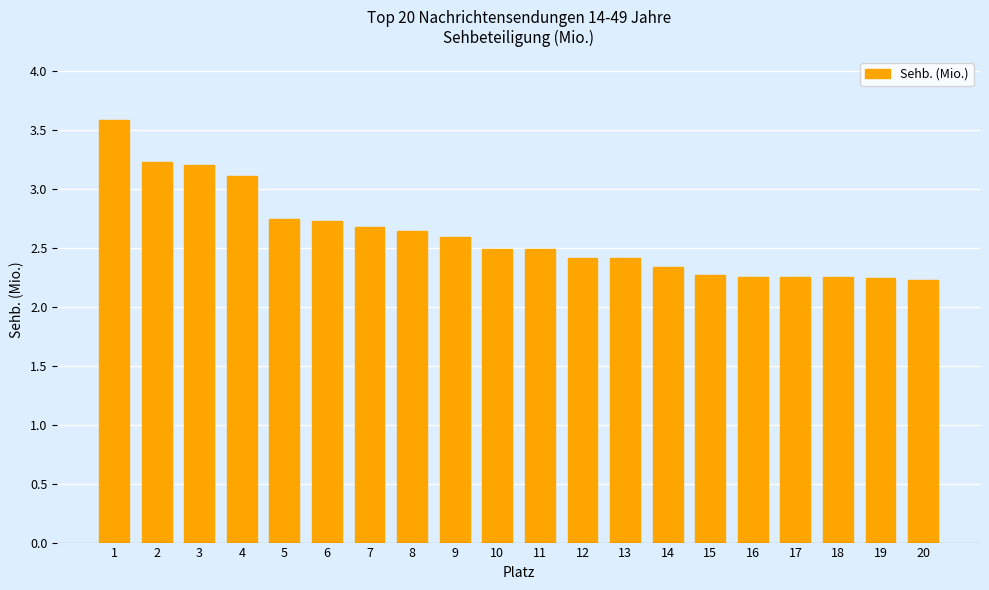

The chart shows a value of 2.7 at 5. True or false?

True